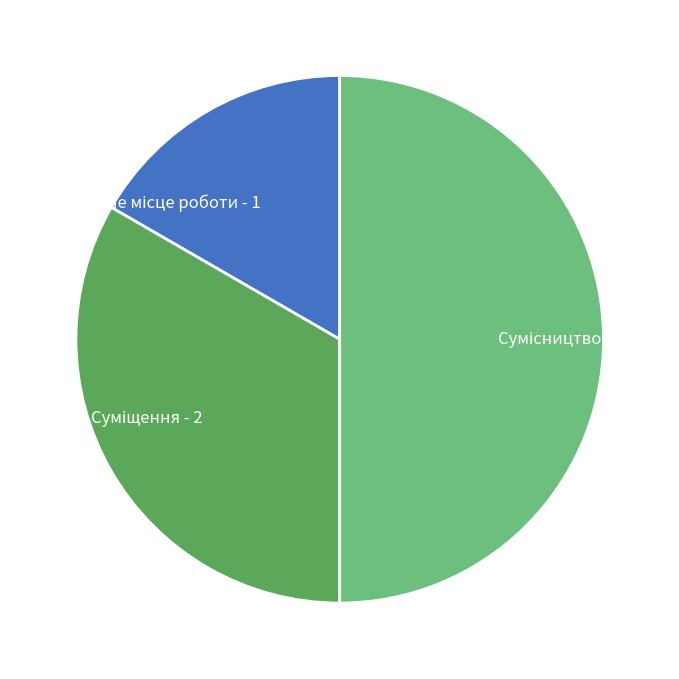

What portion of the pie excludes Основне місце роботи?

83.3%